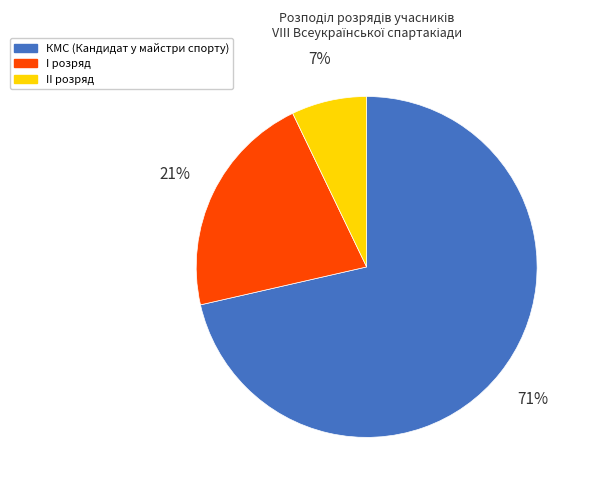

How many slices are in this pie chart?

3